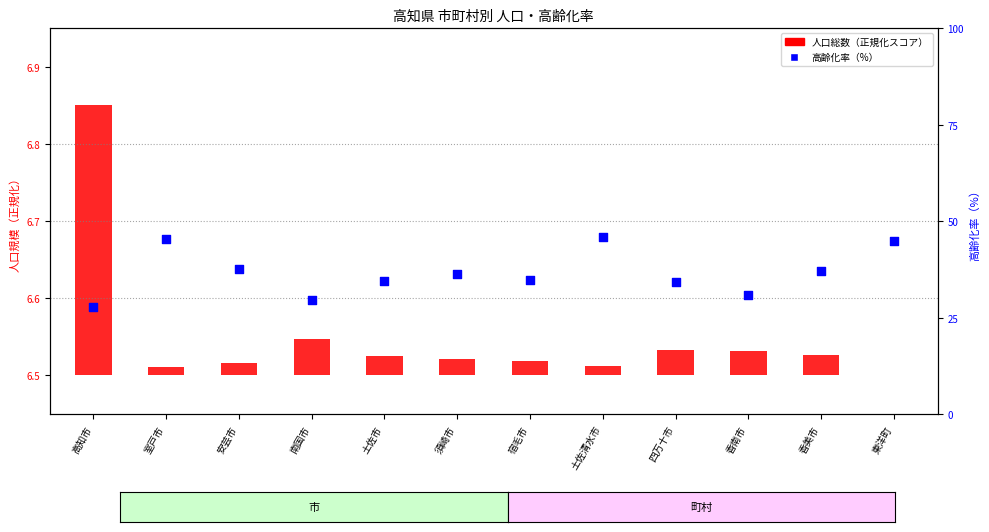

Approximately how many times larger is the value at 室戸市 compared to 安芸市?

1.2